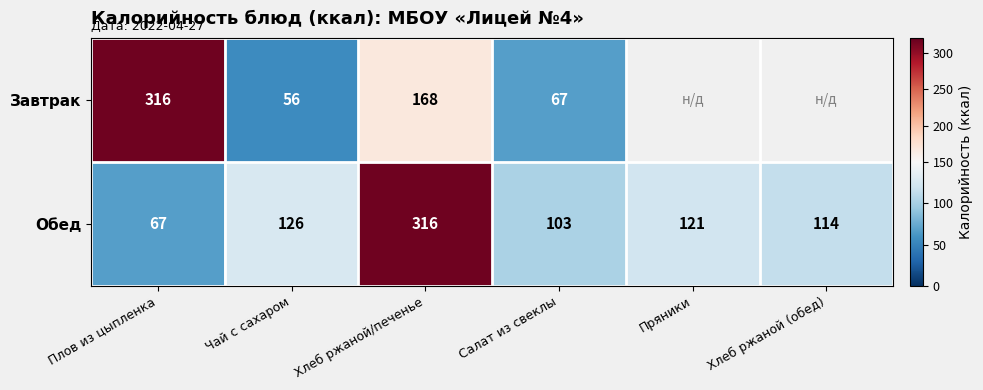

At which label does Обед first exceed 121?

Чай с сахаром